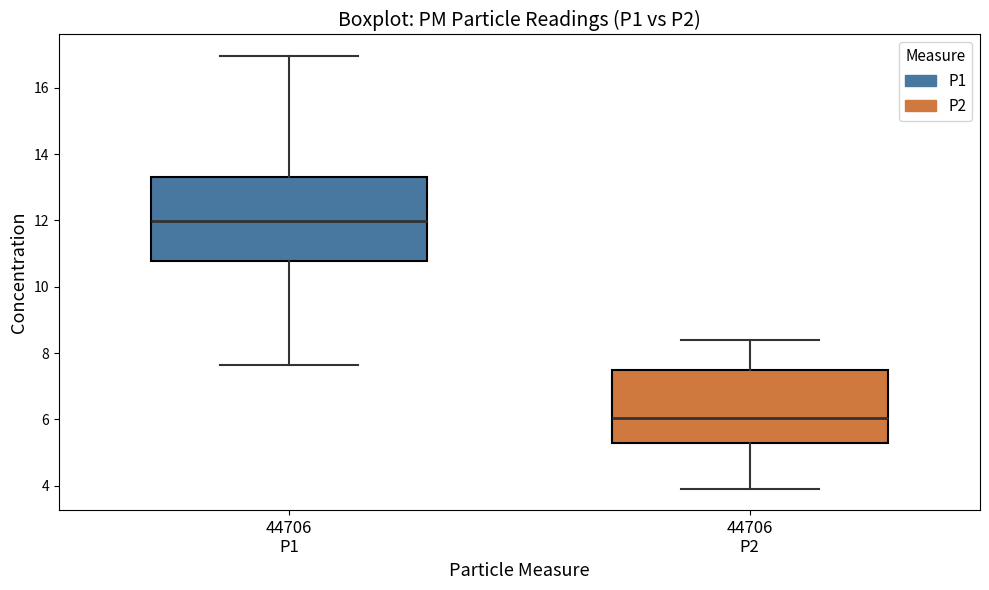

Where does the median line of the box for 44706 P1 sit on the y-axis? The values are not printed on the chart, so give them approximately, as read against the axis.

12.0